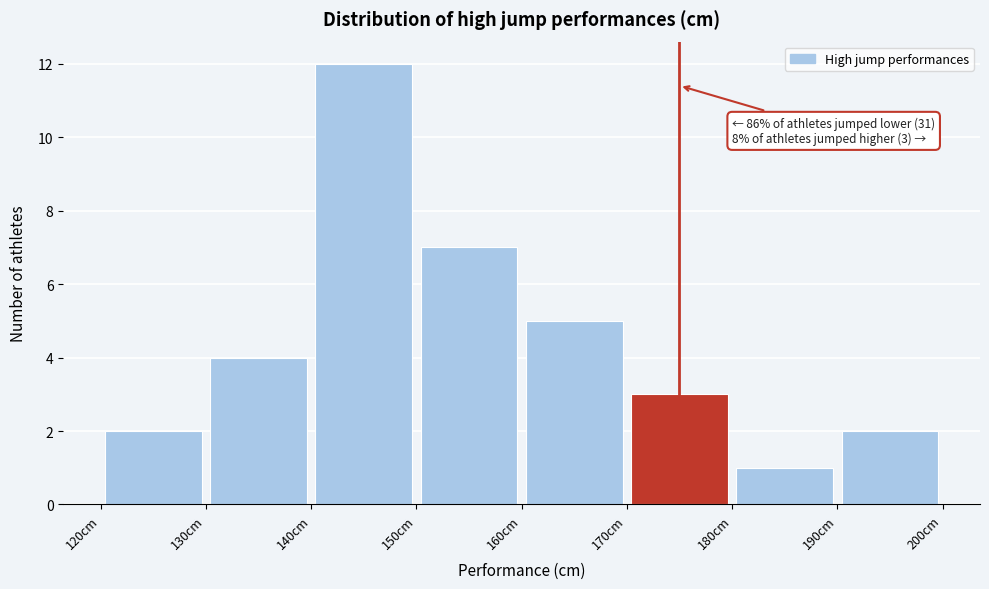

Which range on the x-axis has the tallest bar?

140 to 150